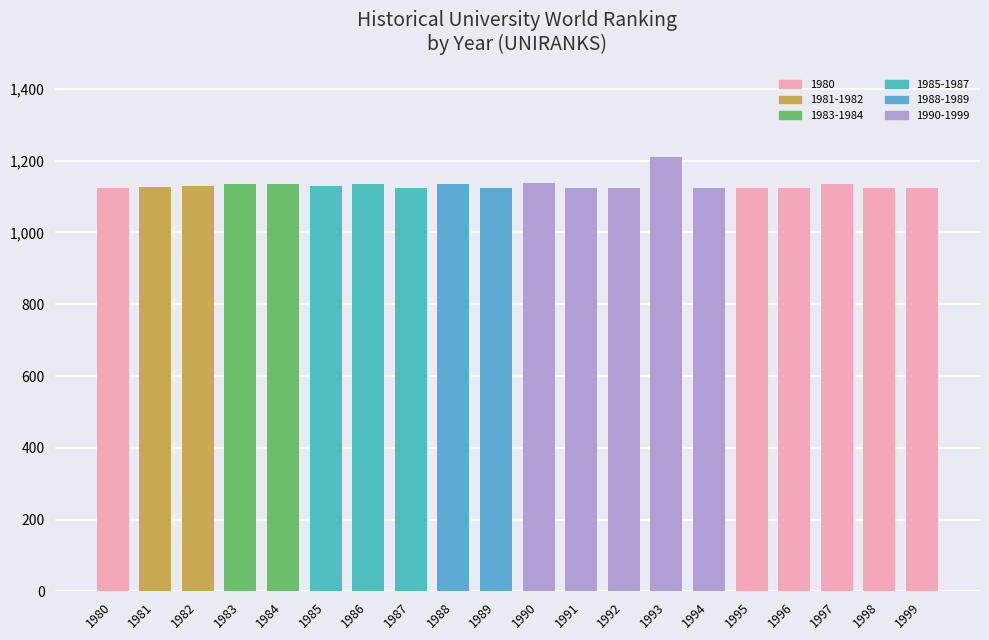

The chart shows a value of 1127 at 1981. True or false?

True